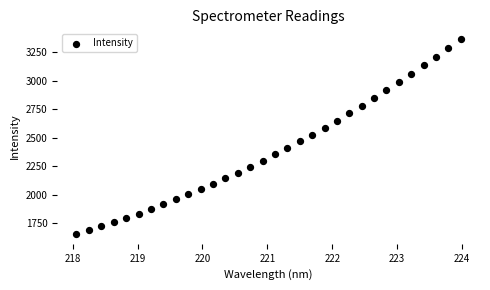

What is the range of X values (max minus min)?

5.9